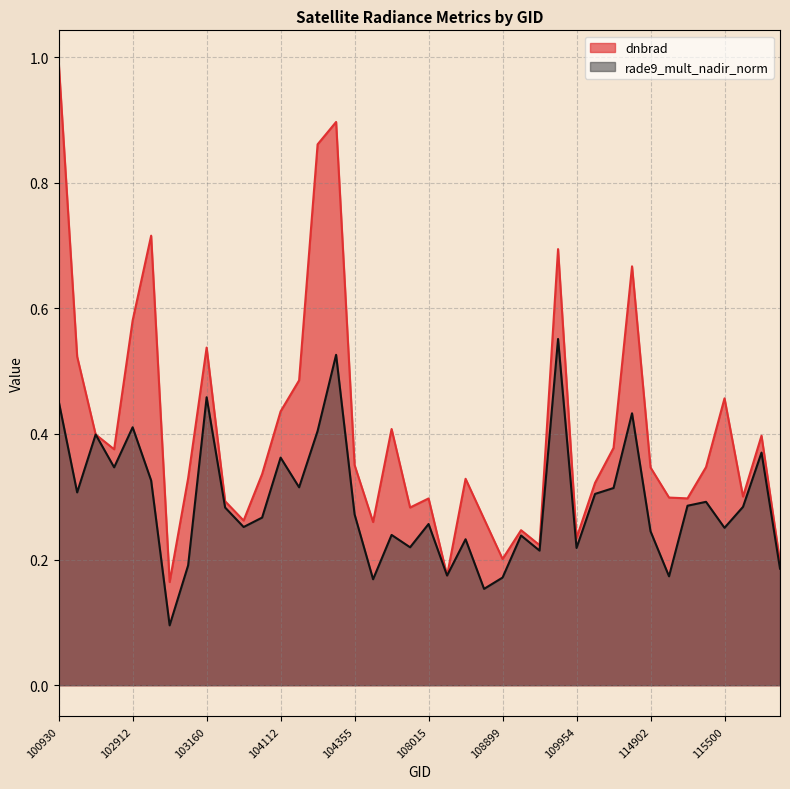

What is the value of the dnbrad point at the 8th from the left?

0.3